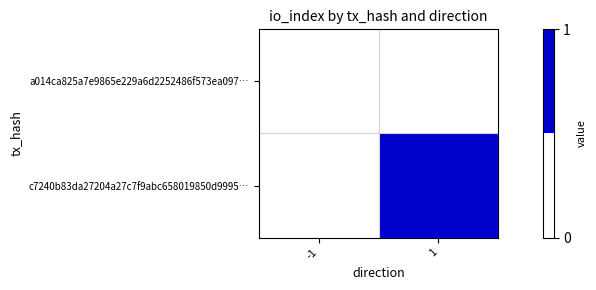

What is the spread (max minus min) of values at 1?

1